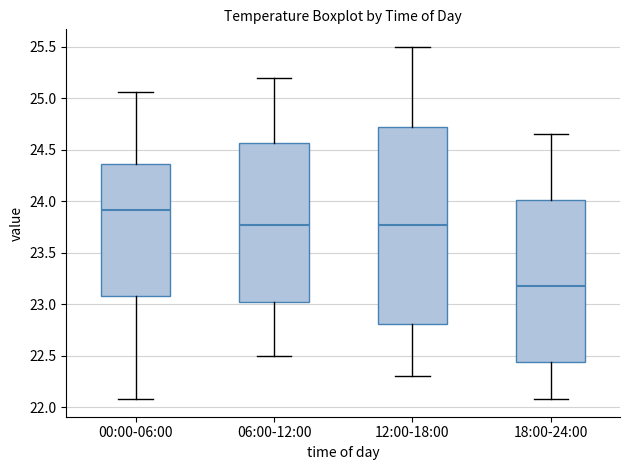

Which box is the tallest, from its lower edge to its upper edge?

12:00-18:00